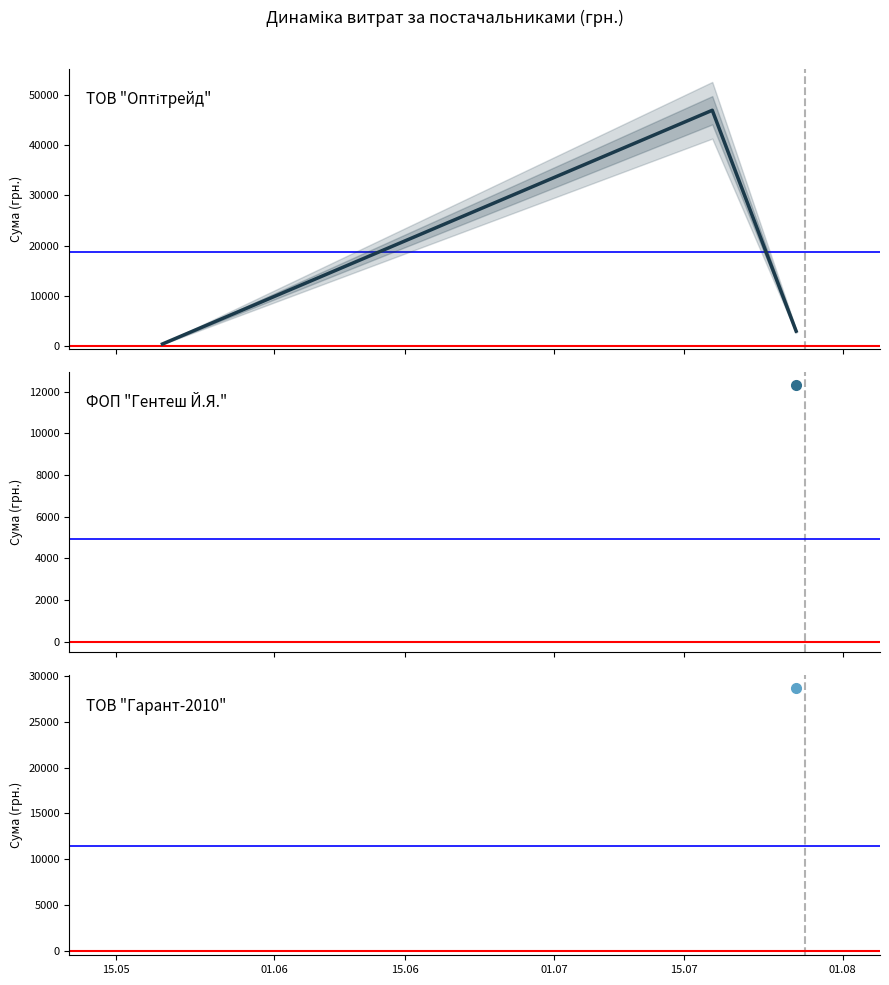

What is the sum of the values at 01.06 and 15.05?

47370